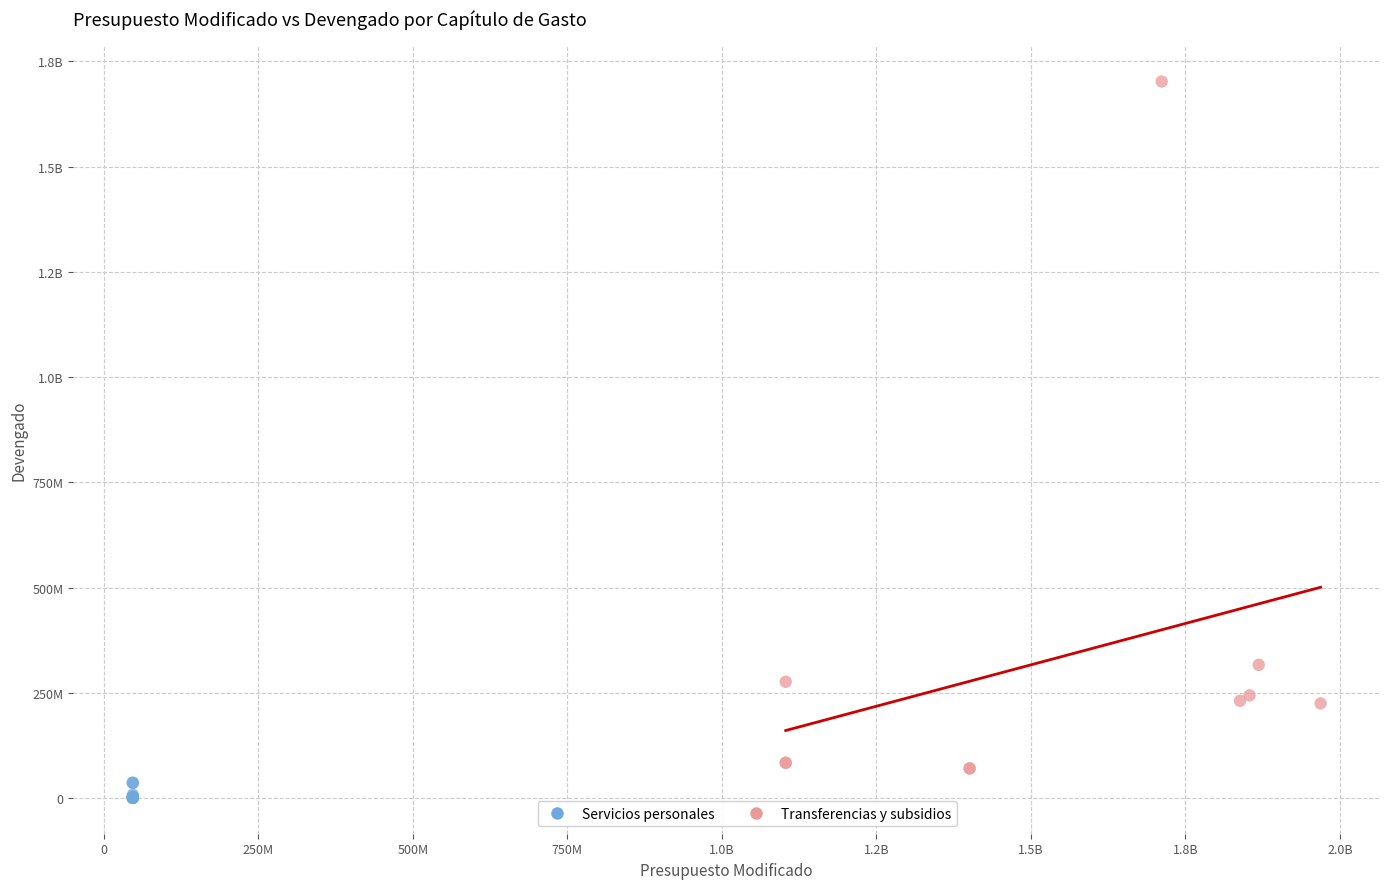

What are all the series names shown in the legend?

Servicios personales, Transferencias y subsidios